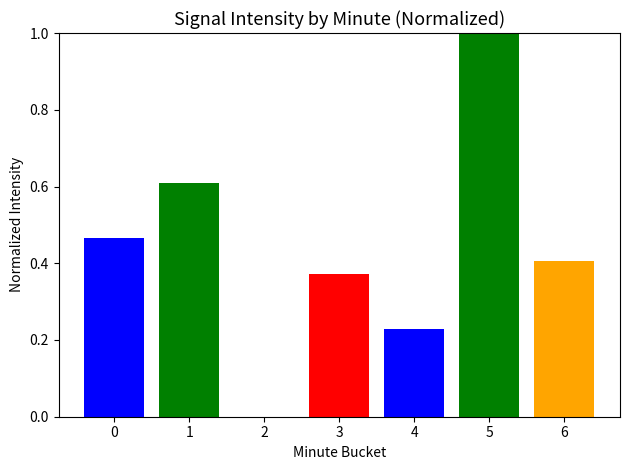

What is the difference between the maximum and minimum values?

1.0